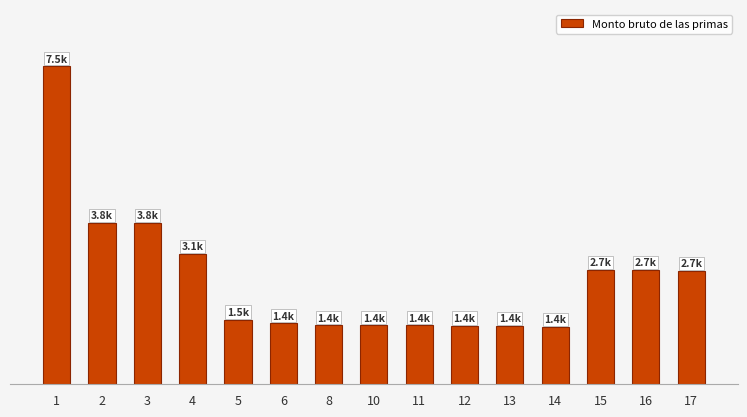

The chart shows a value of 3088.5 at 4. True or false?

True